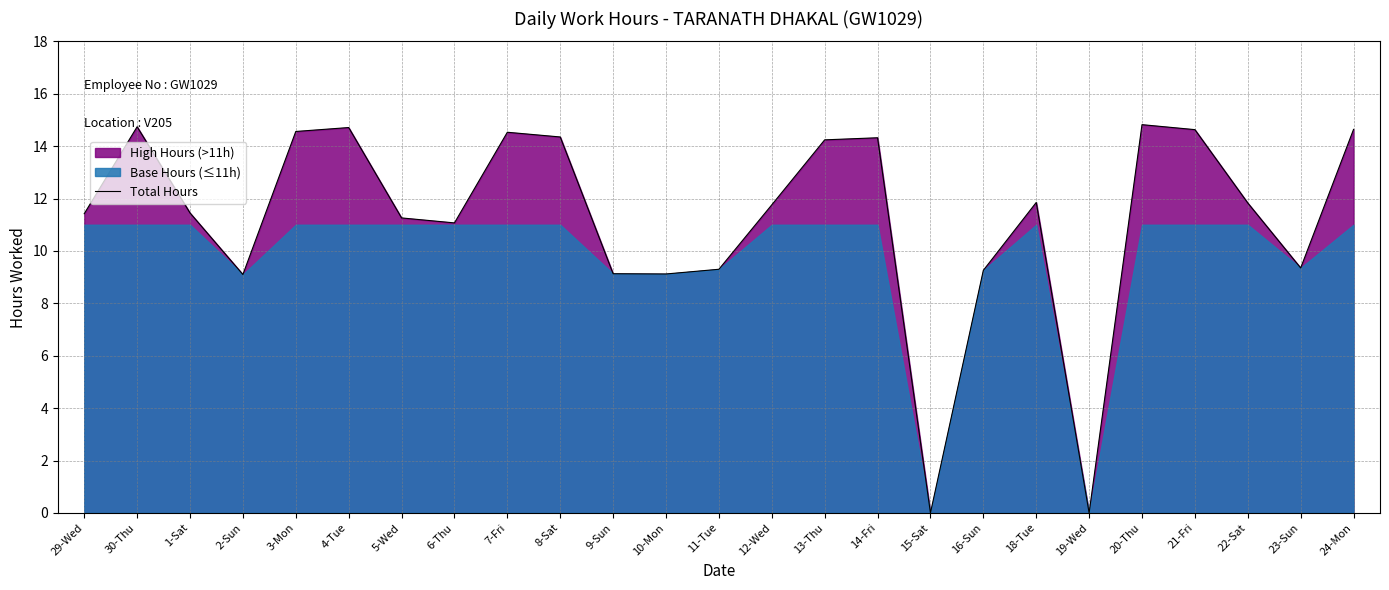

Reading left to right, extract all data points from this chart.

11.4	14.7	11.4	9.1	14.6	14.7	11.3	11.1	14.5	14.3	9.1	9.1	9.3	11.8	14.2	14.3	0.0	9.3	11.8	0.0	14.8	14.6	11.8	9.3	14.6